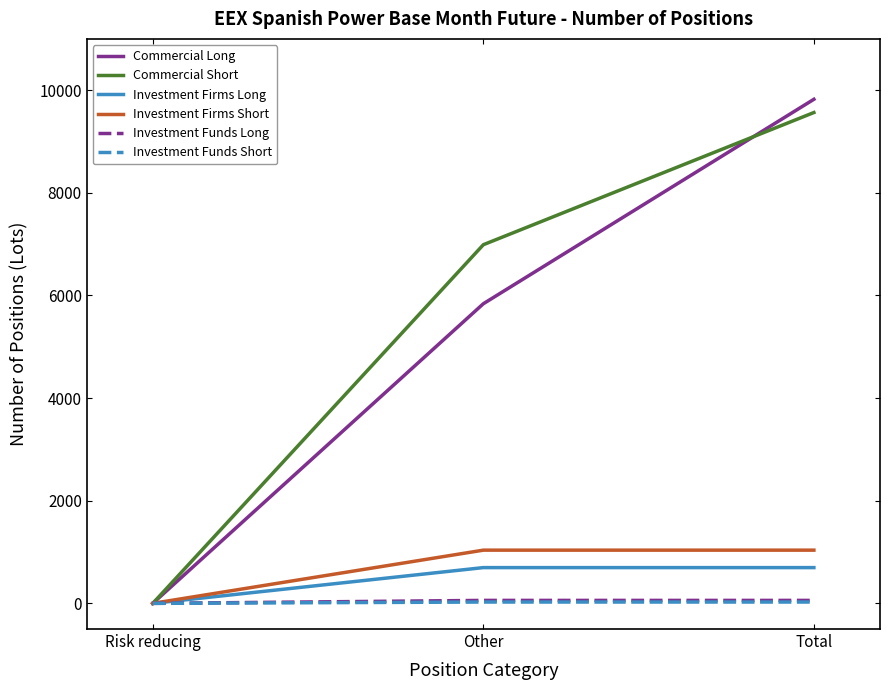

At how many categories does at least one series exceed 1574?

2